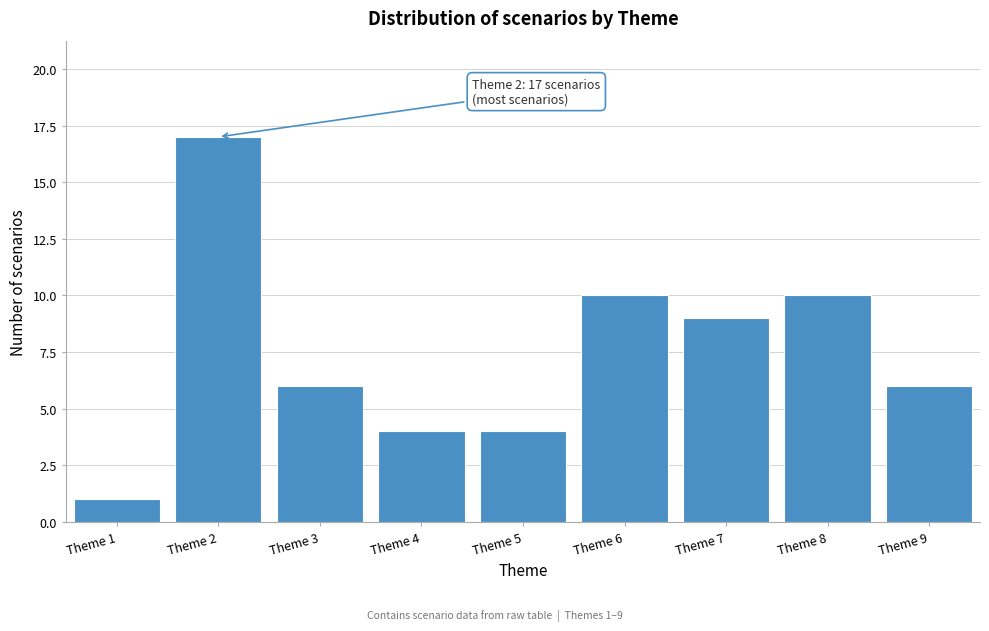

Reading right to left, extract all data points from this chart.

Theme 9=6	Theme 8=10	Theme 7=9	Theme 6=10	Theme 5=4	Theme 4=4	Theme 3=6	Theme 2=17	Theme 1=1